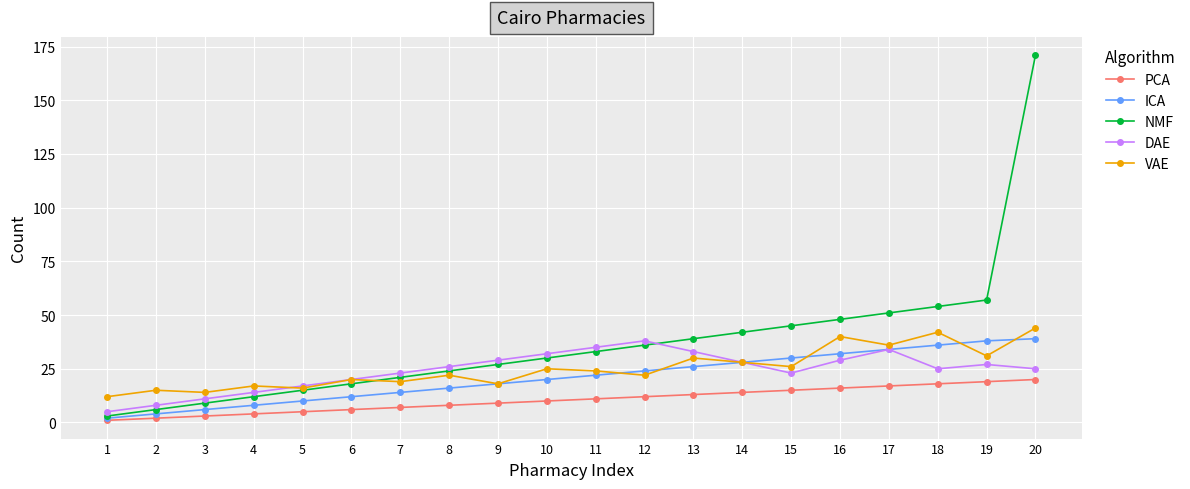

True or false: DAE and PCA cross at least once.

False